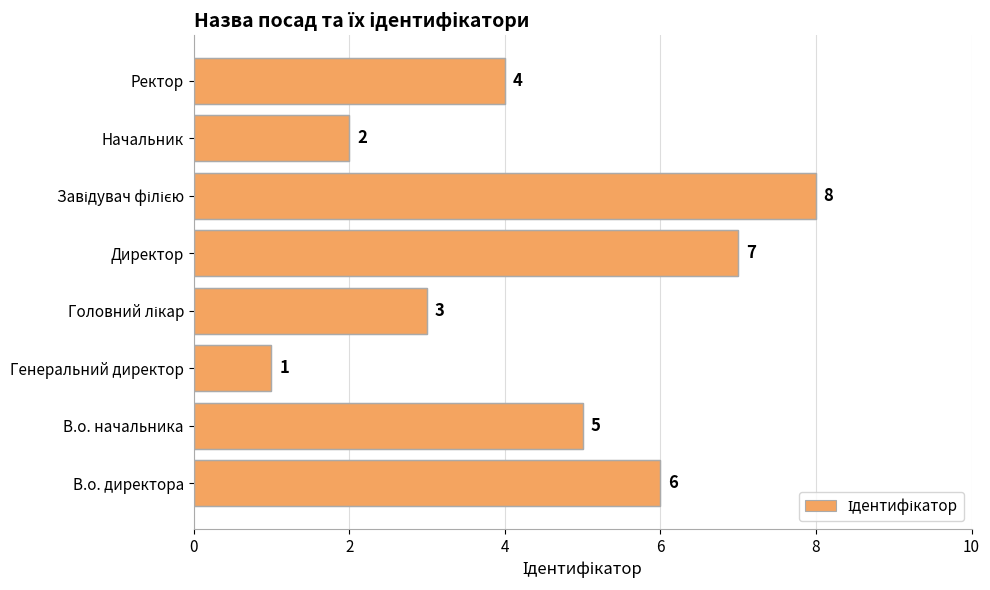

Between Директор and Начальник, which is larger?

Директор